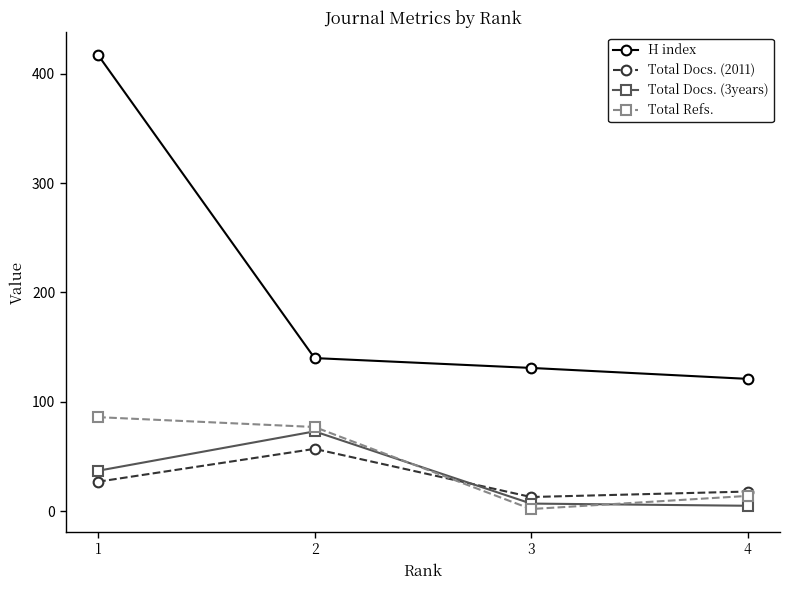

Where is Total Docs. (3years) nearest to the value 39?

1